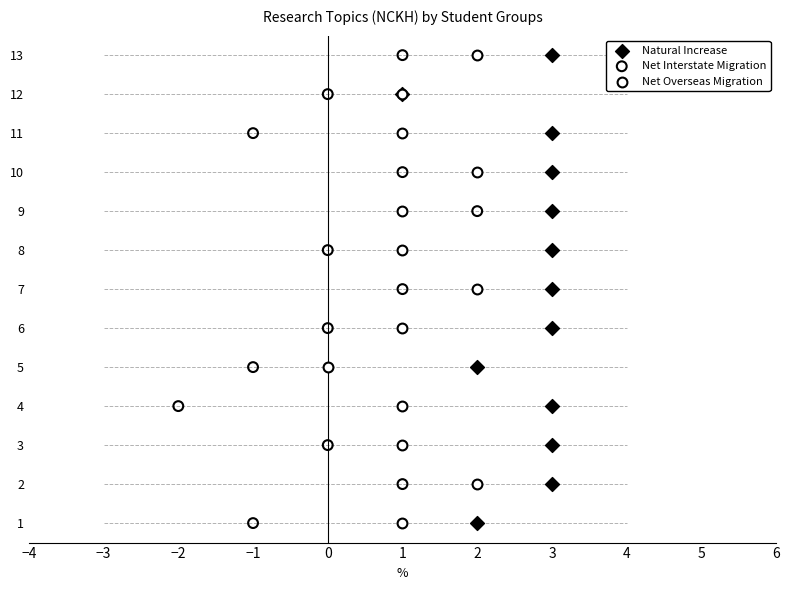

Which series contains the highest Y value?

Natural Increase